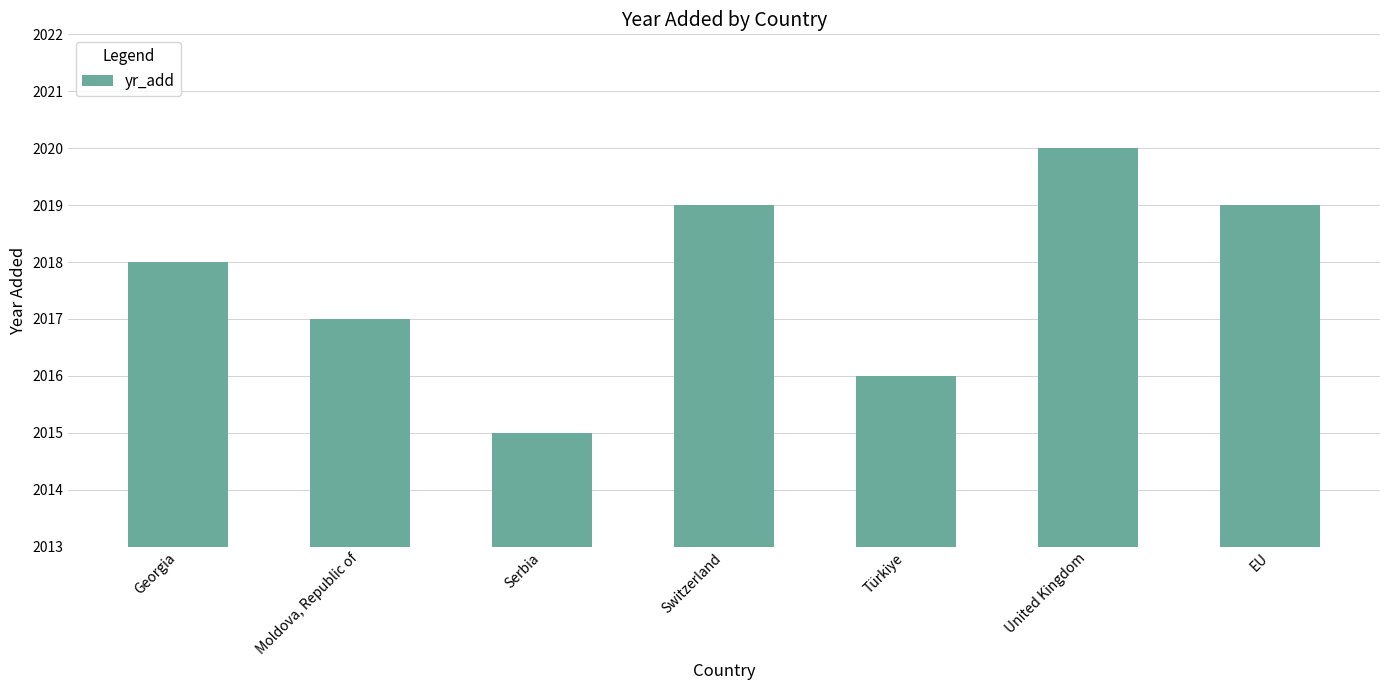

How many bars are there in total?

7